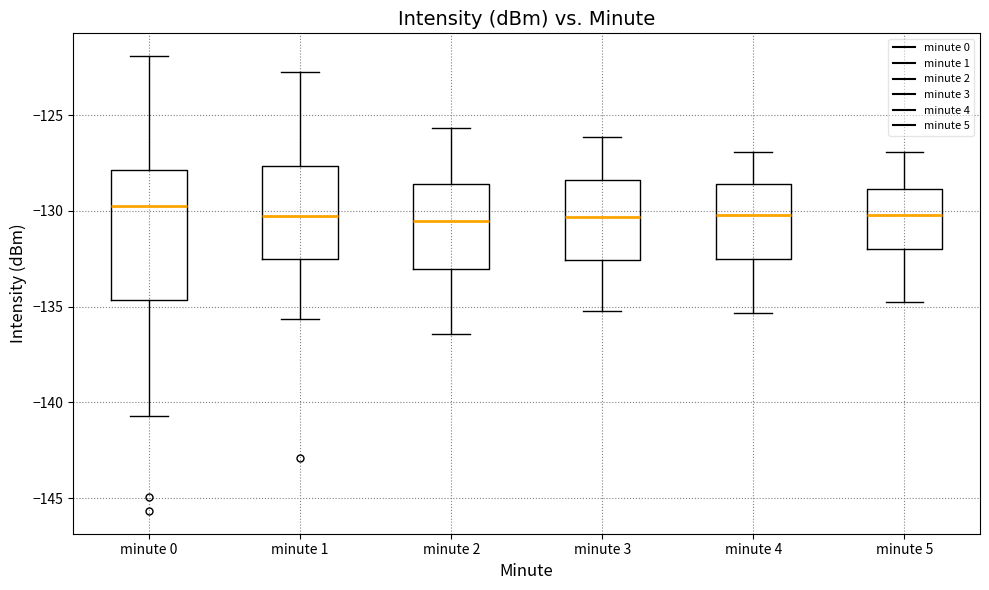

Reading left to right, transcribe this box plot: for each box, give where its median line is, the range the box spans, and where its two whiskers end, as read against the y-axis. The values are not printed on the chart, so give them approximately, as read against the axis.

minute 0: median -129.5, box -134.5 to -128.0, whiskers -140.5 to -122.0
minute 1: median -130.5, box -132.5 to -127.5, whiskers -135.5 to -122.5
minute 2: median -130.5, box -133.0 to -128.5, whiskers -136.5 to -125.5
minute 3: median -130.5, box -132.5 to -128.5, whiskers -135.0 to -126.0
minute 4: median -130.0, box -132.5 to -128.5, whiskers -135.5 to -127.0
minute 5: median -130.0, box -132.0 to -129.0, whiskers -135.0 to -127.0